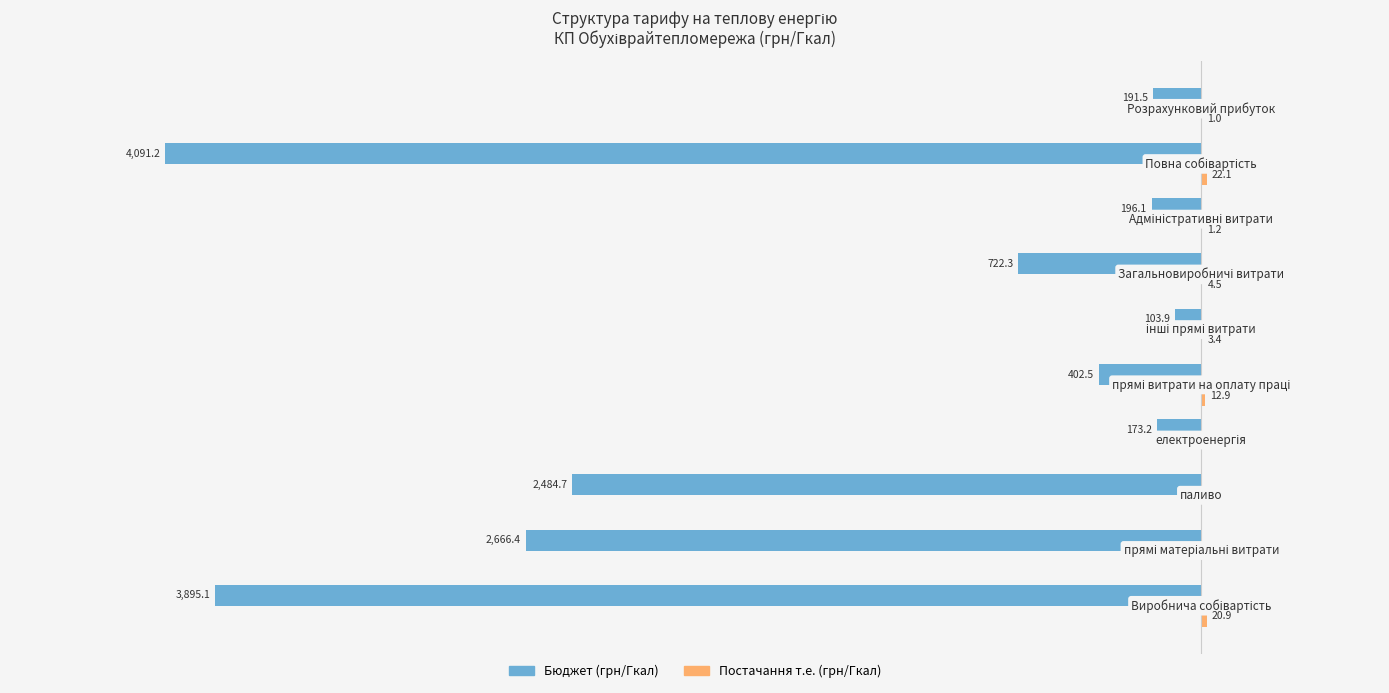

Which series has the largest range (max minus min)?

Бюджет (грн/Гкал)